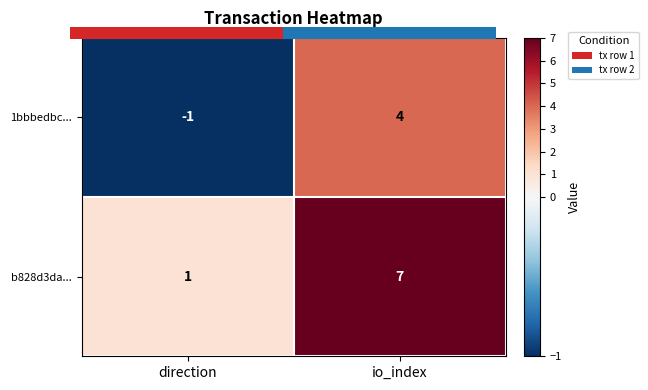

Reading right to left, list all the values displayed in this chart.

1bbbedbc...: io_index=4	direction=-1
b828d3da...: io_index=7	direction=1